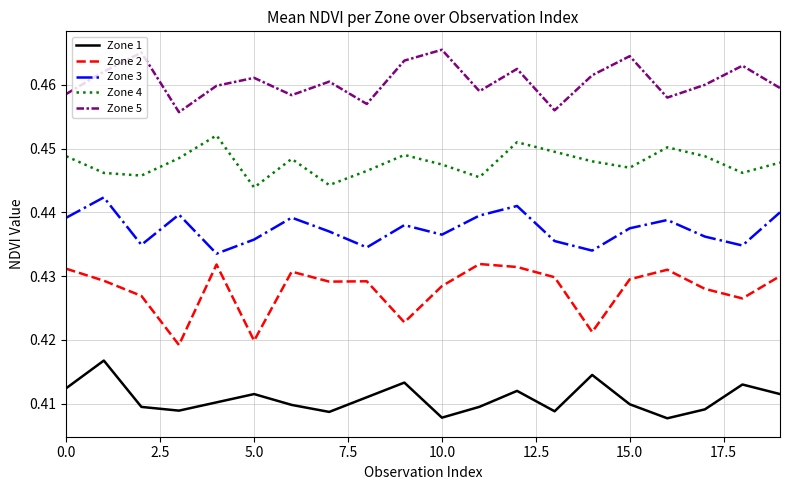

Rank the series by their average value, from lowest to highest.

Zone 1, Zone 2, Zone 3, Zone 4, Zone 5